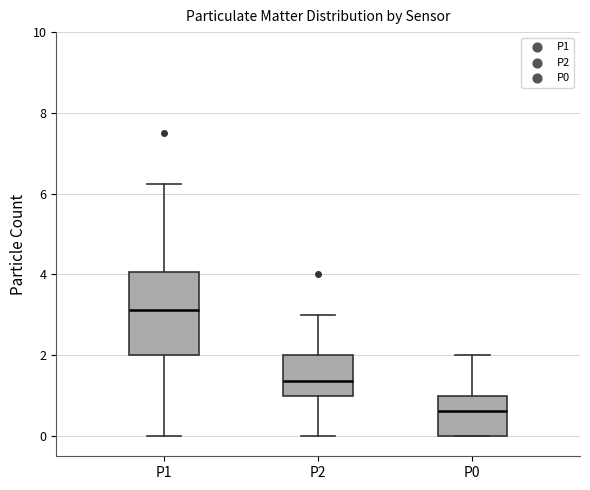

Reading left to right, transcribe this box plot: for each box, give where its median line is, the range the box spans, and where its two whiskers end, as read against the y-axis. The values are not printed on the chart, so give them approximately, as read against the axis.

P1: median 3.2, box 2.0 to 4.0, whiskers 0.0 to 6.2
P2: median 1.4, box 1.0 to 2.0, whiskers 0.0 to 3.0
P0: median 0.6, box 0.0 to 1.0, whiskers 0.0 to 2.0